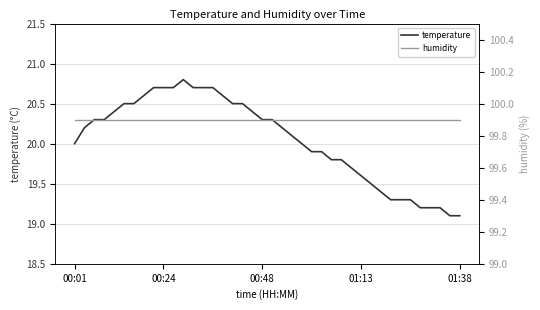

What position from the left is 33?

34